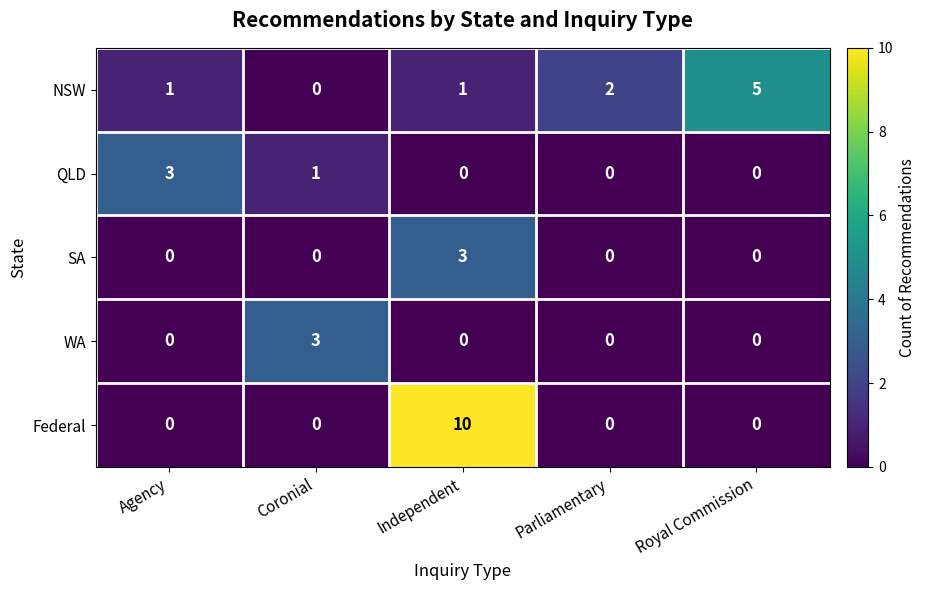

How many SA values are between 0 and 1?

4